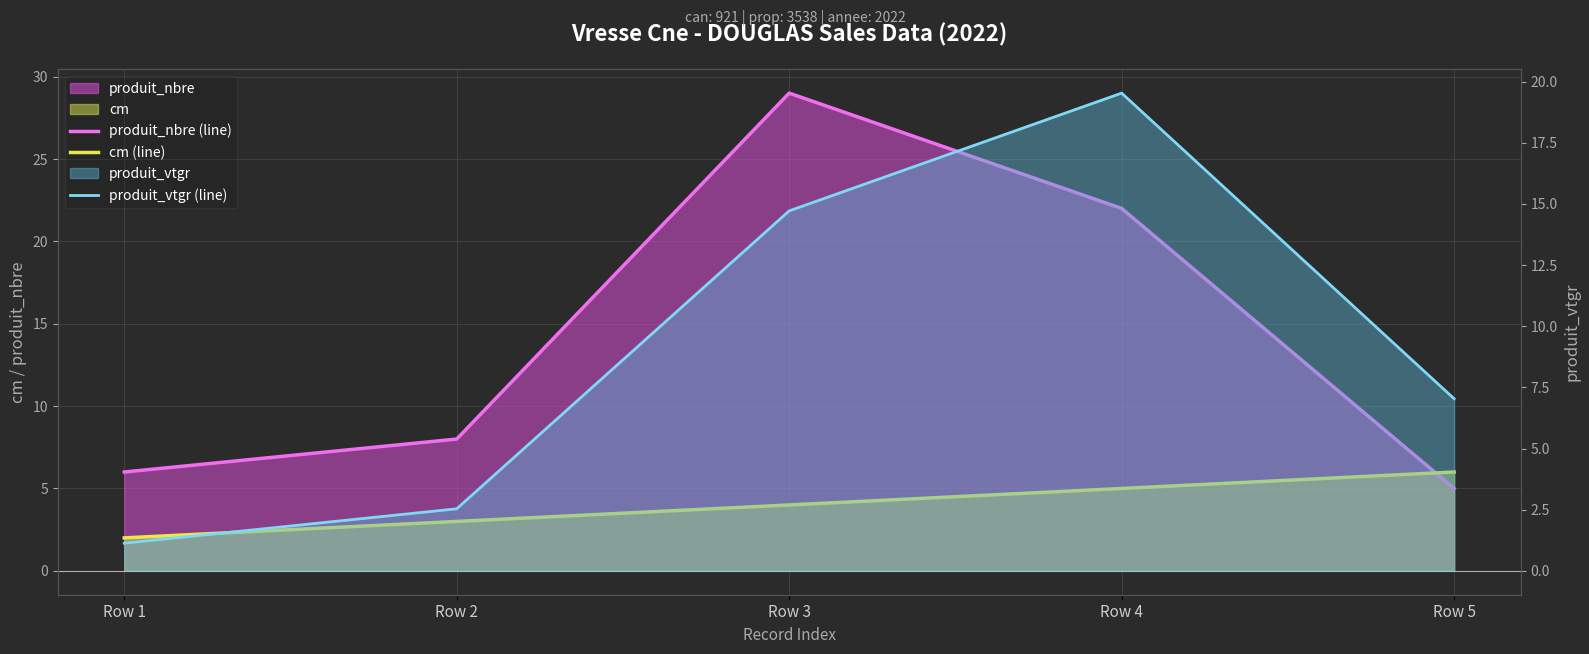

What is the total value across all series at Row 2?

13.5